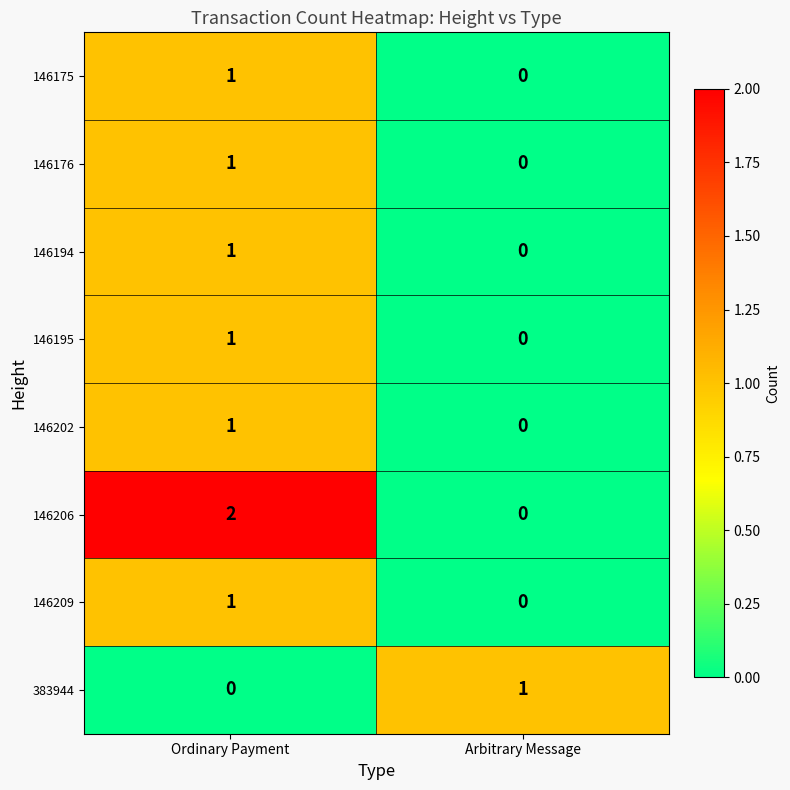

At which label does 146194 reach its peak?

Ordinary Payment